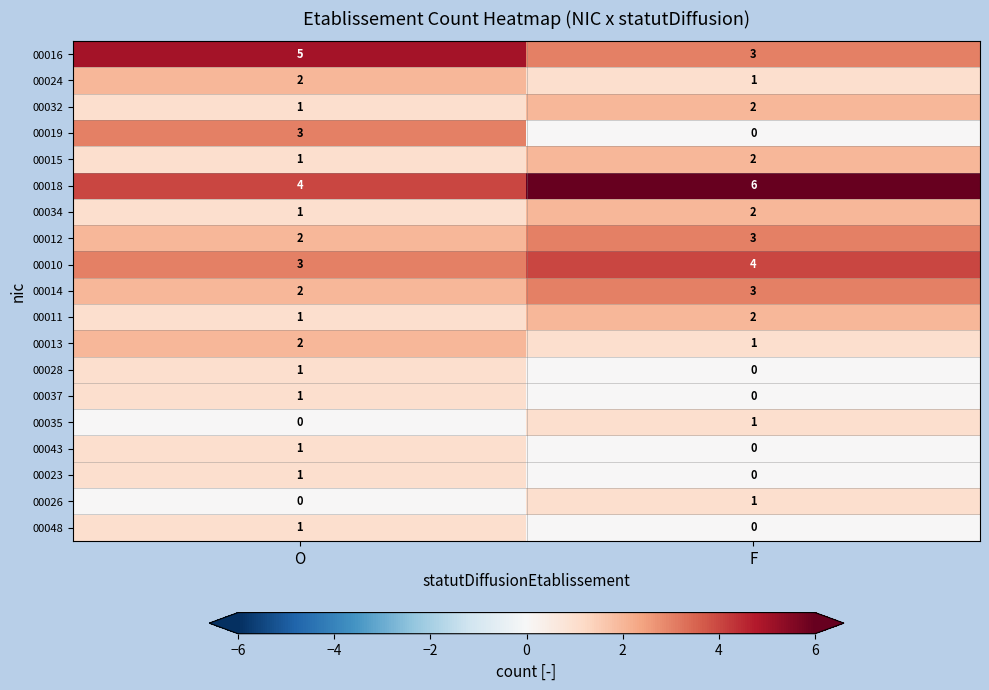

Where is 00048 nearest to the value 0?

F